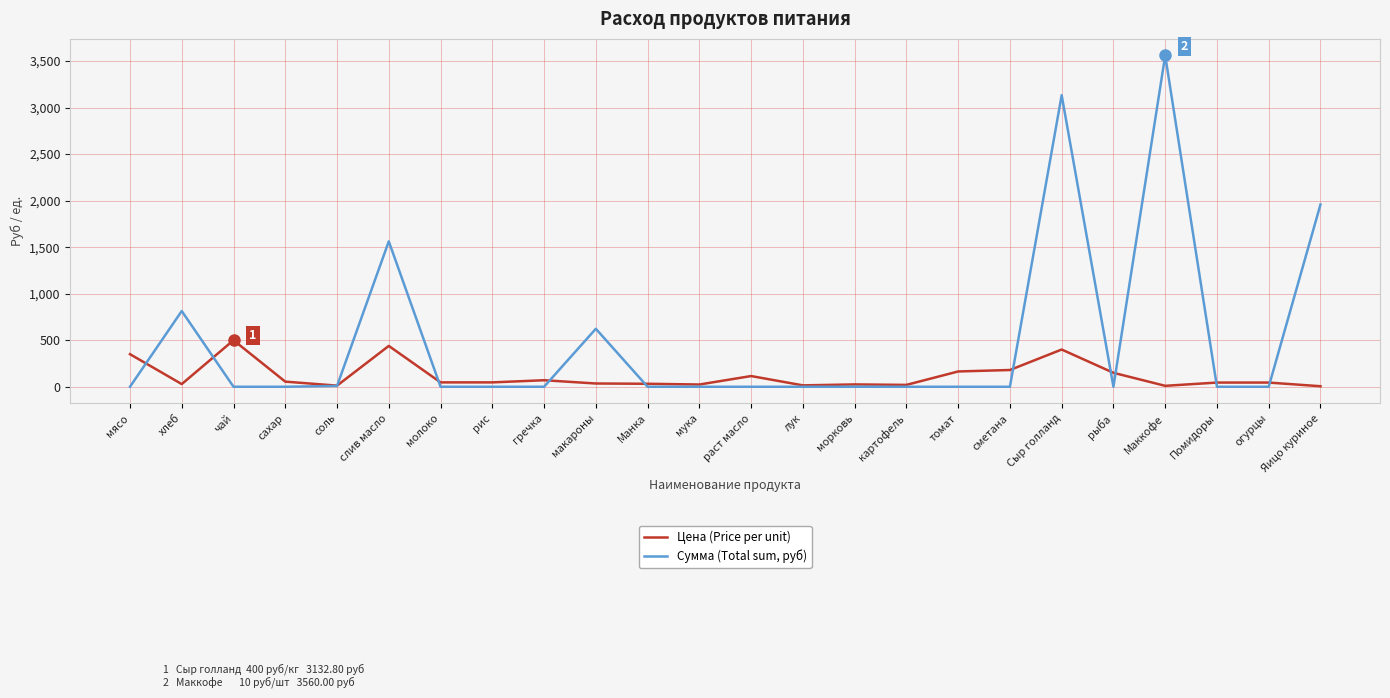

List the series in order of their overall mean, lowest first.

Цена (Price per unit), Сумма (Total sum, руб)